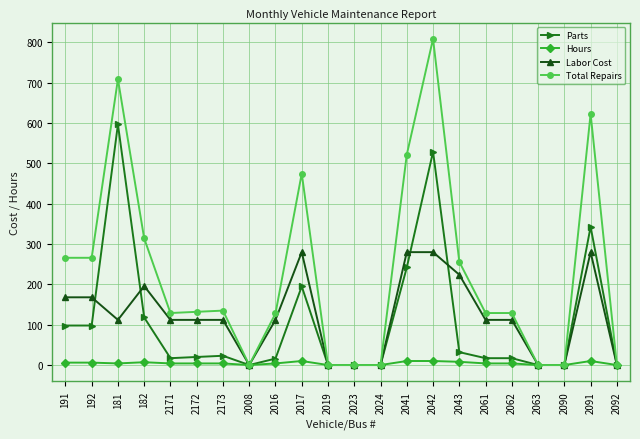

Is the value of Hours at 181 greater than the value of Labor Cost at 2043?

No